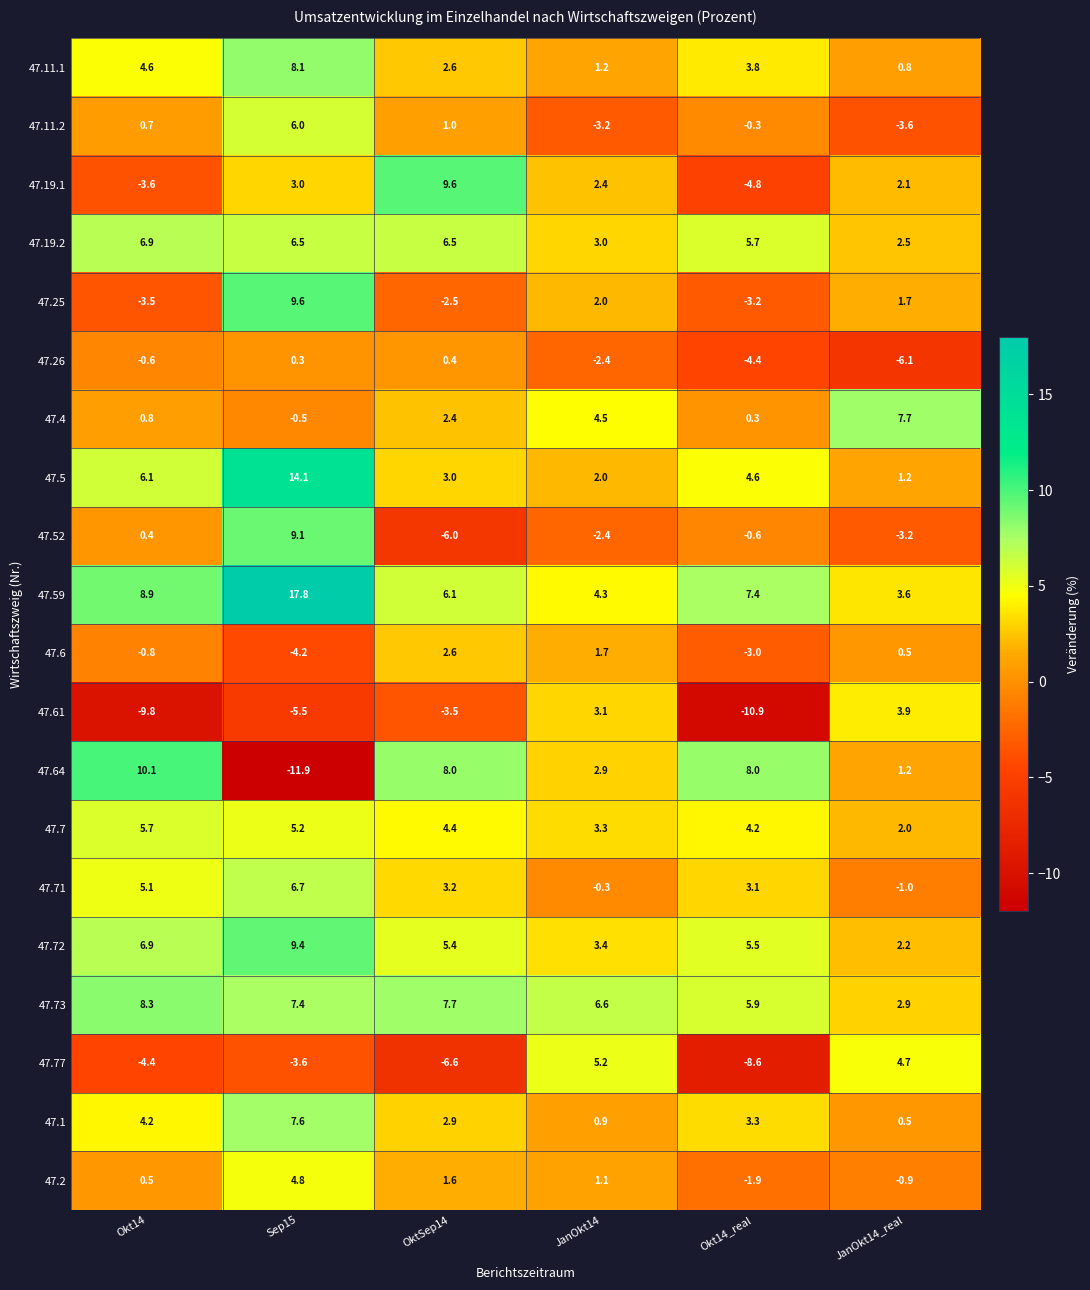

What is the difference between the highest and lowest values at Okt14_real?

18.9